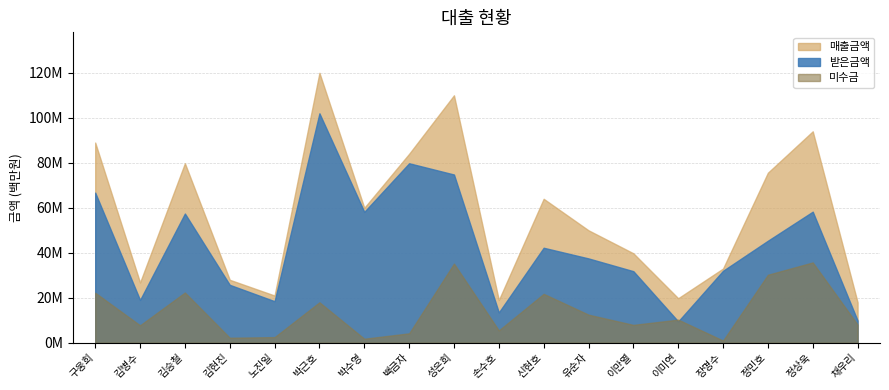

What is the sum of all 받은금액 values?

782382000